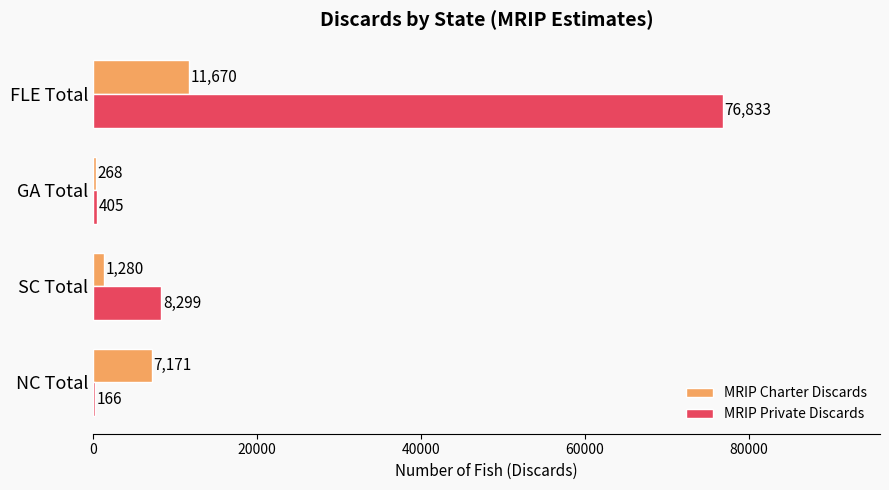

The MRIP Charter Discards series shows 1280 at SC Total. True or false?

True